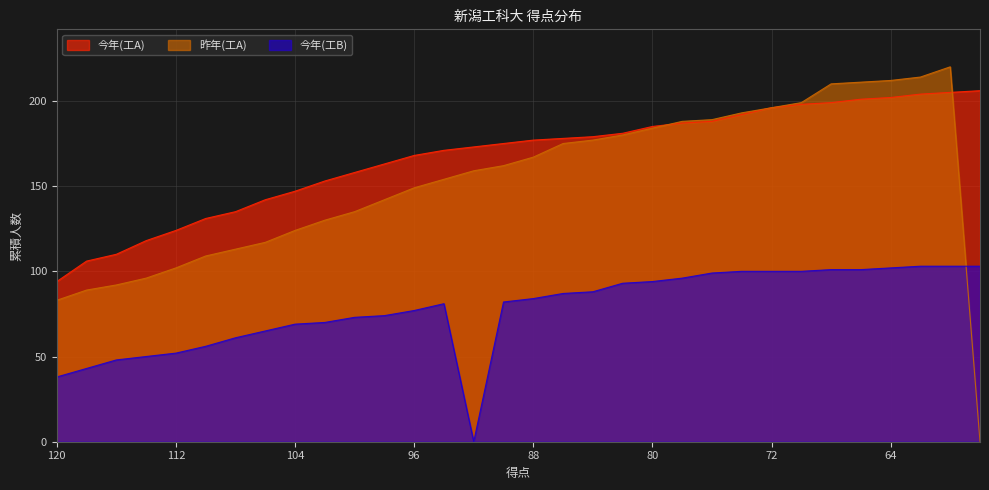

True or false: 今年(工A) and 今年(工B) cross at least once.

False